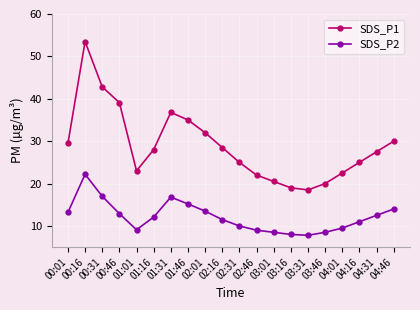

What is the label of the 10th point from the left?

02:16